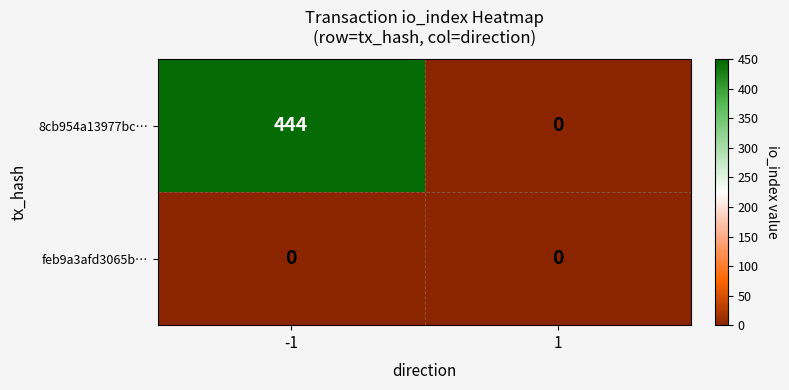

Read the 8cb954a13977bc… value at -1.

444